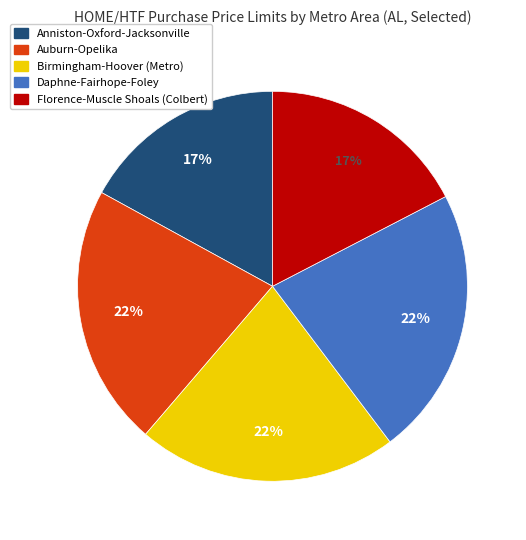

Which has a higher value, Auburn-Opelika or Anniston-Oxford-Jacksonville?

Auburn-Opelika